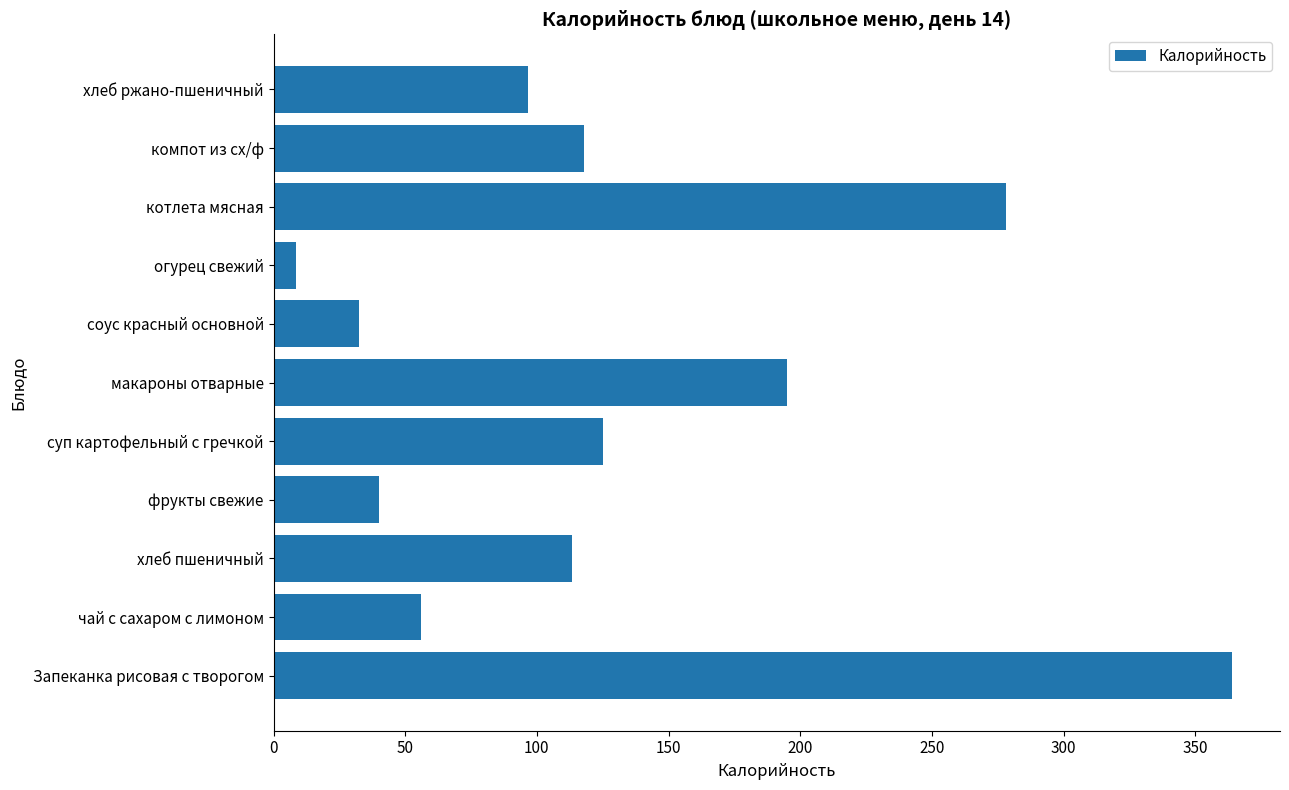

Which has a higher value, макароны отварные or компот из сх/ф?

макароны отварные